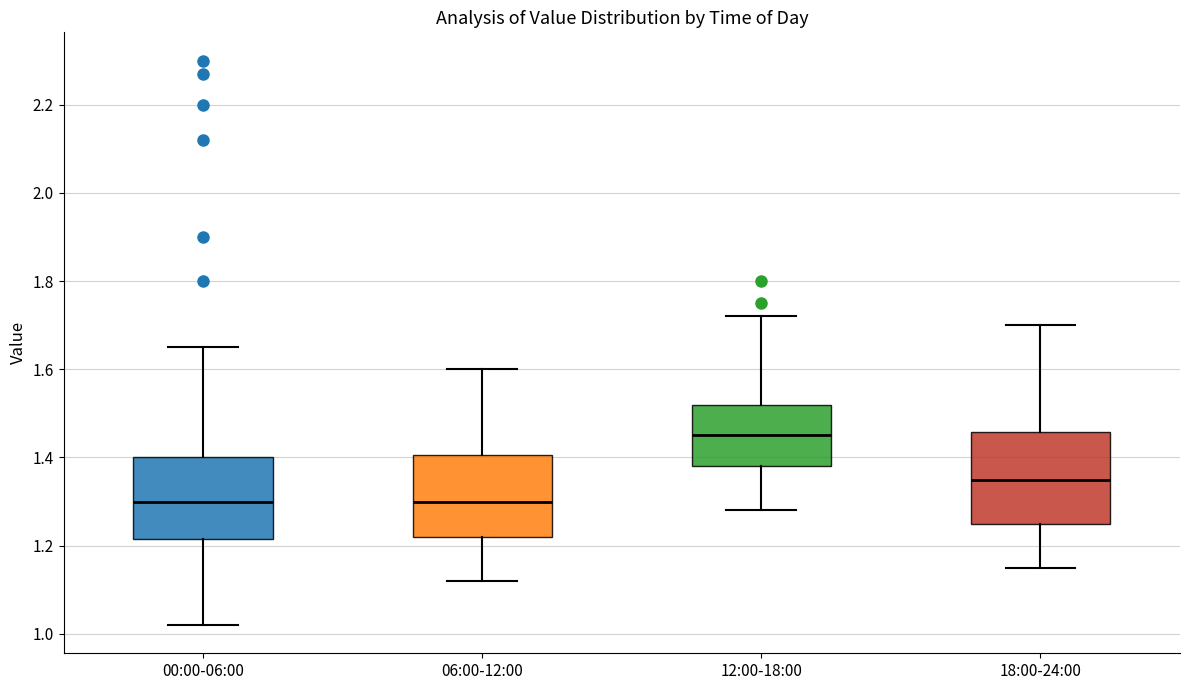

Reading left to right, transcribe this box plot: for each box, give where its median line is, the range the box spans, and where its two whiskers end, as read against the y-axis. The values are not printed on the chart, so give them approximately, as read against the axis.

00:00-06:00: median 1.30, box 1.22 to 1.40, whiskers 1.02 to 1.66
06:00-12:00: median 1.30, box 1.22 to 1.40, whiskers 1.12 to 1.60
12:00-18:00: median 1.46, box 1.38 to 1.52, whiskers 1.28 to 1.72
18:00-24:00: median 1.36, box 1.26 to 1.46, whiskers 1.16 to 1.70